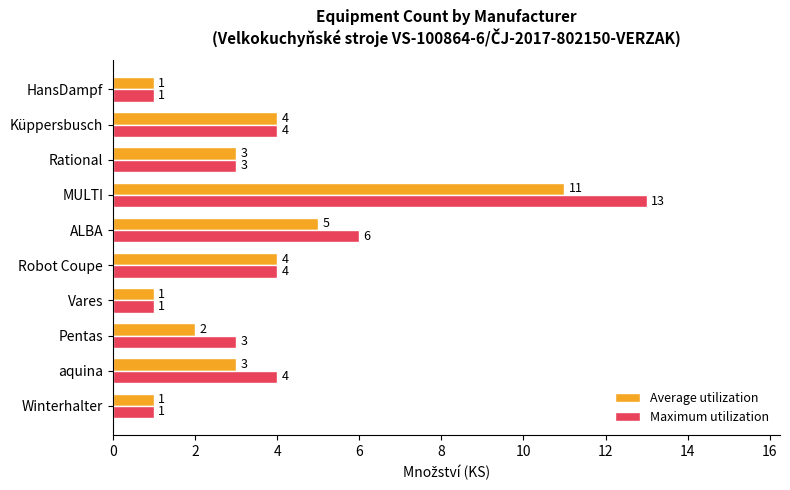

At which category does the chart reach its peak across all series?

MULTI